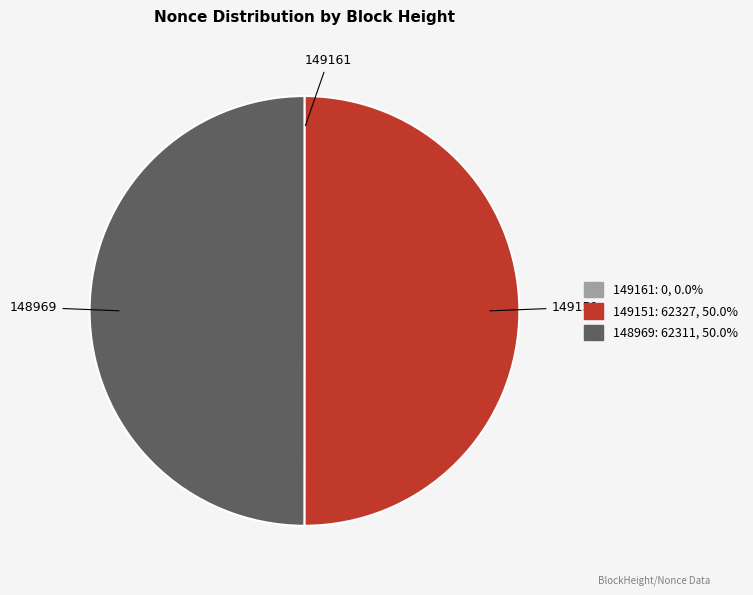

Combined, do 148969 and 149151 account for over 50%?

Yes